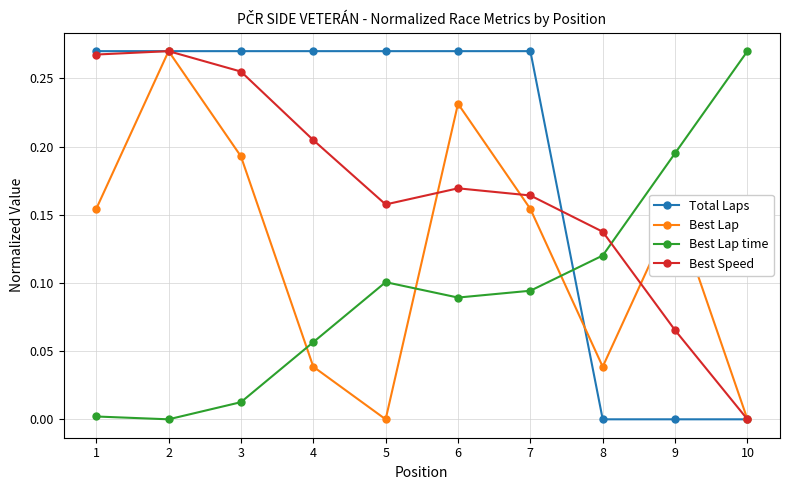

At which category does Best Lap time reach its first local peak?

5